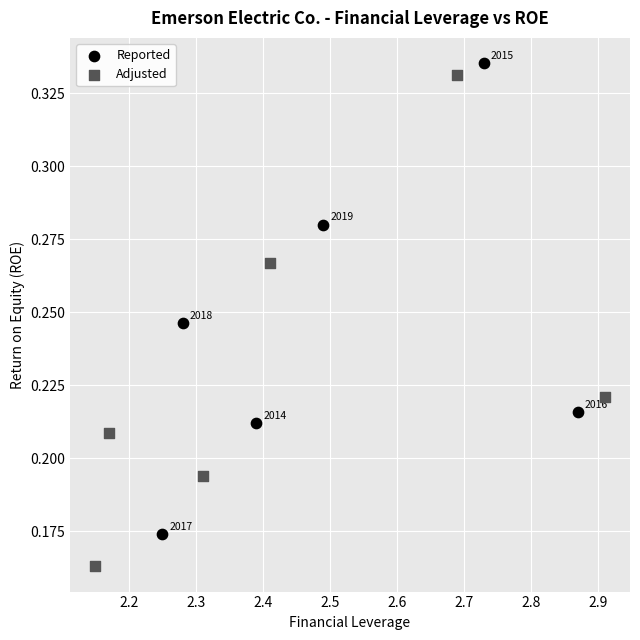

Which series contains the highest Y value?

Reported